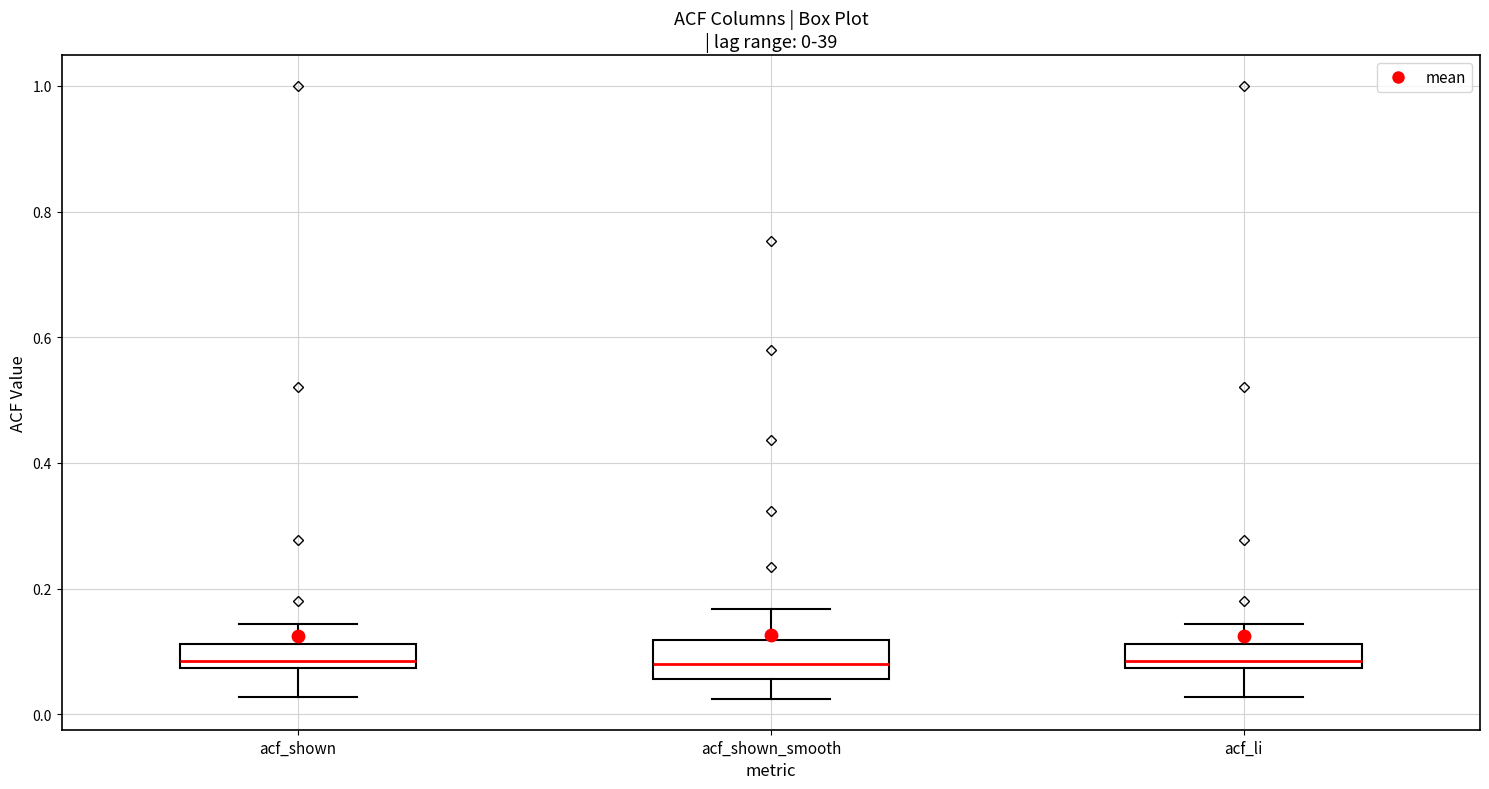

Which box is the tallest, from its lower edge to its upper edge?

acf_shown_smooth